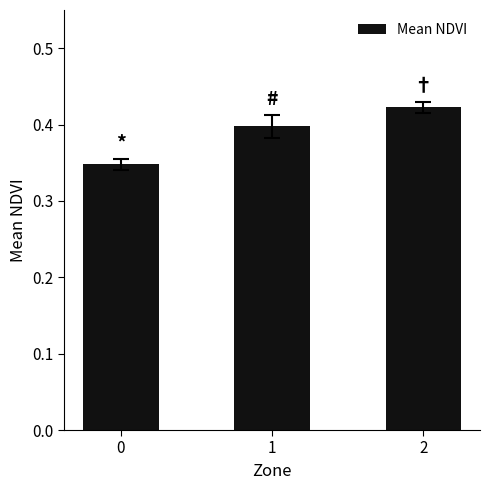

True or false: the data shows 0.4 at 1.

True